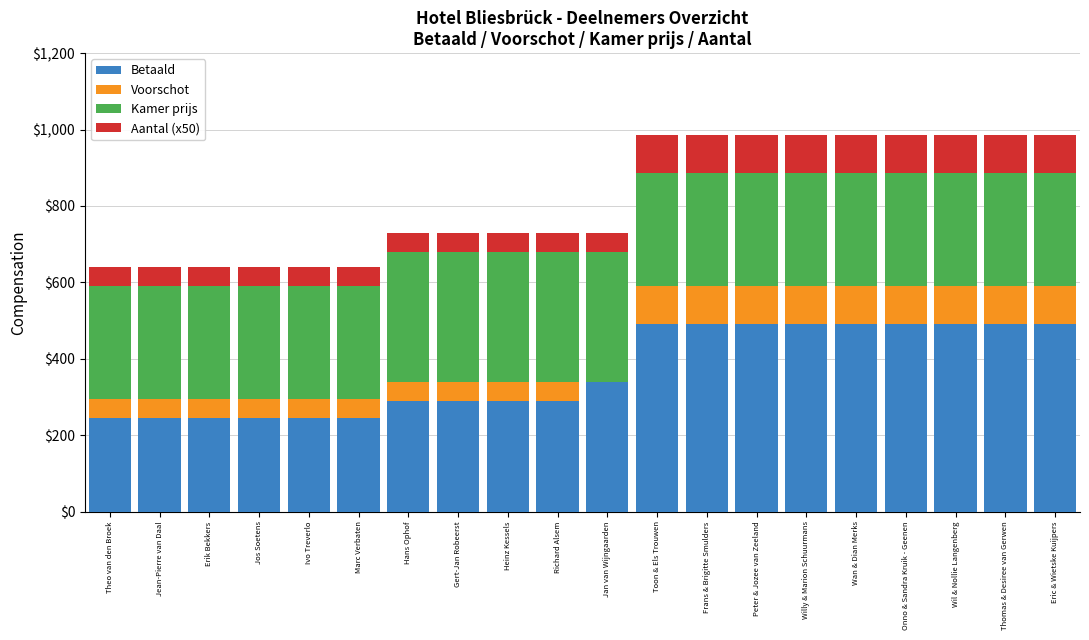

True or false: Betaald has a value of 245 at Ivo Treverlo.

True